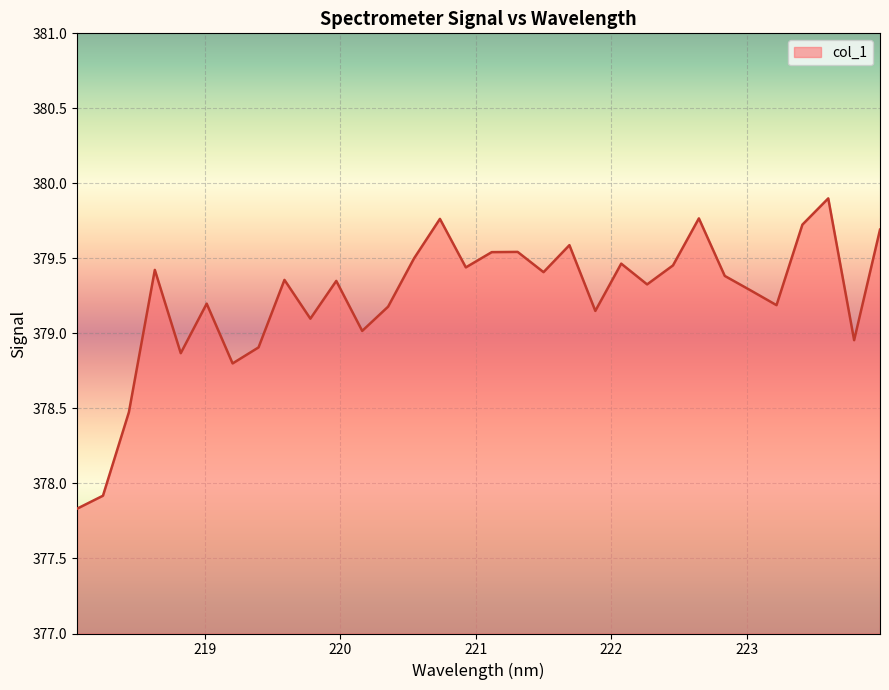

What is the maximum value shown in the chart?

379.9